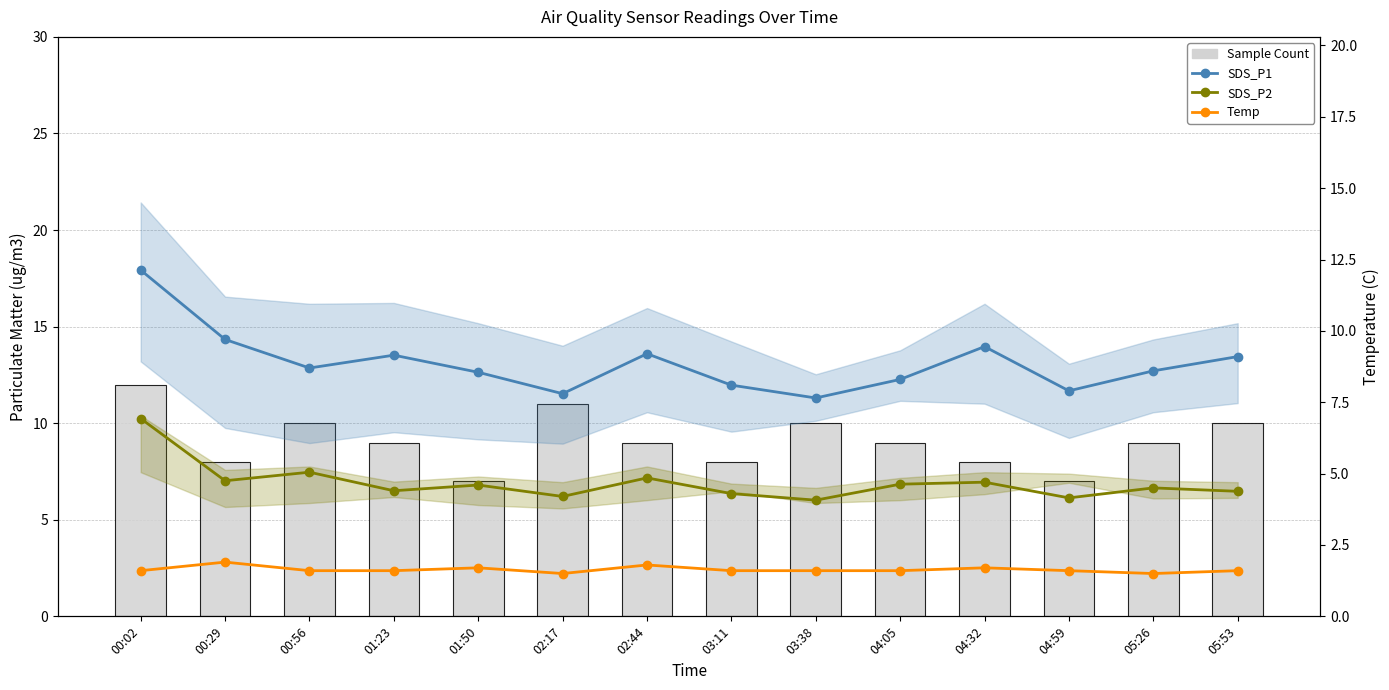

Which series has the largest total across all categories?

SDS_P1